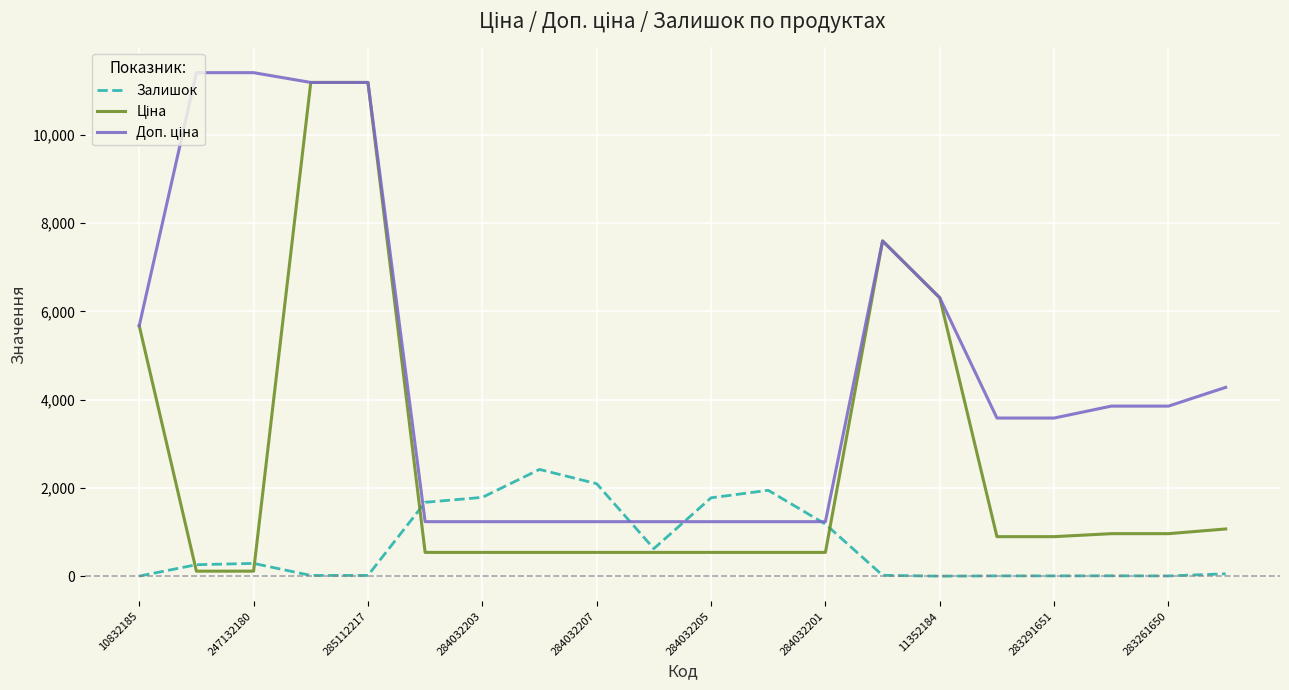

What is the difference between the maximum and minimum values in the Залишок series?

2418.0